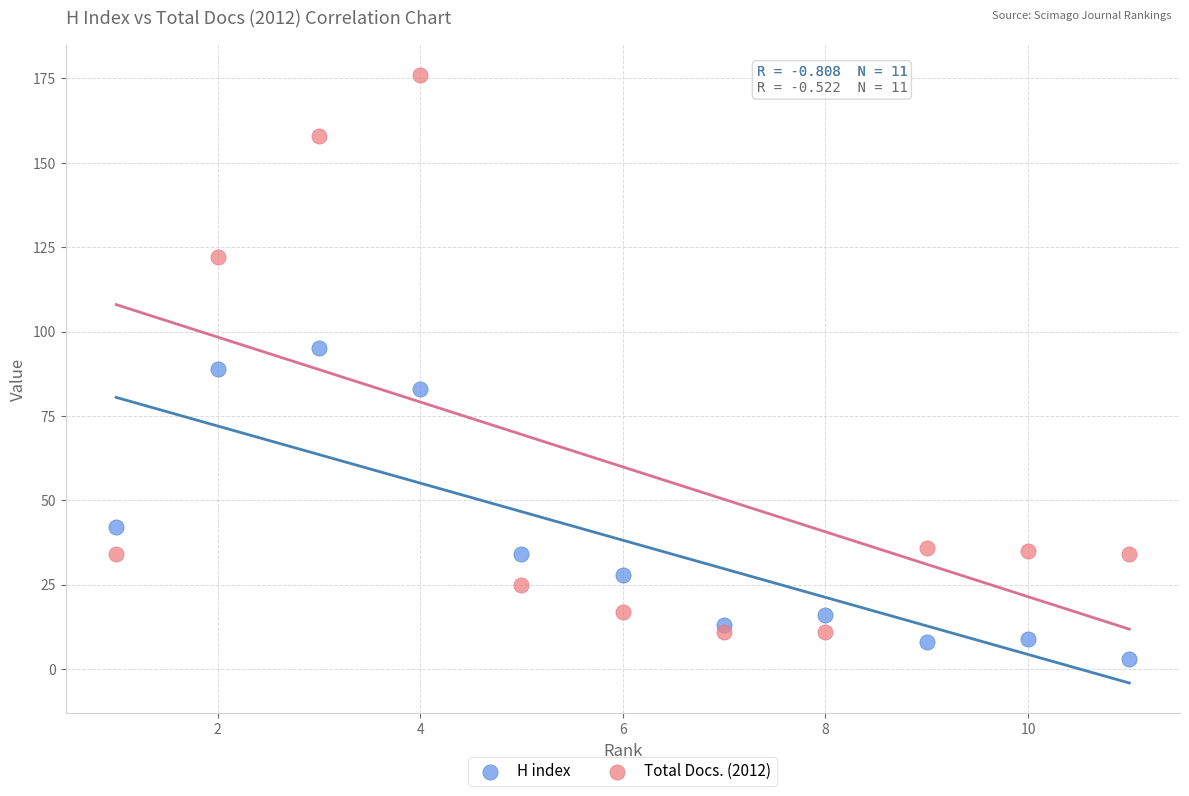

Which series contains the lowest Y value?

H index